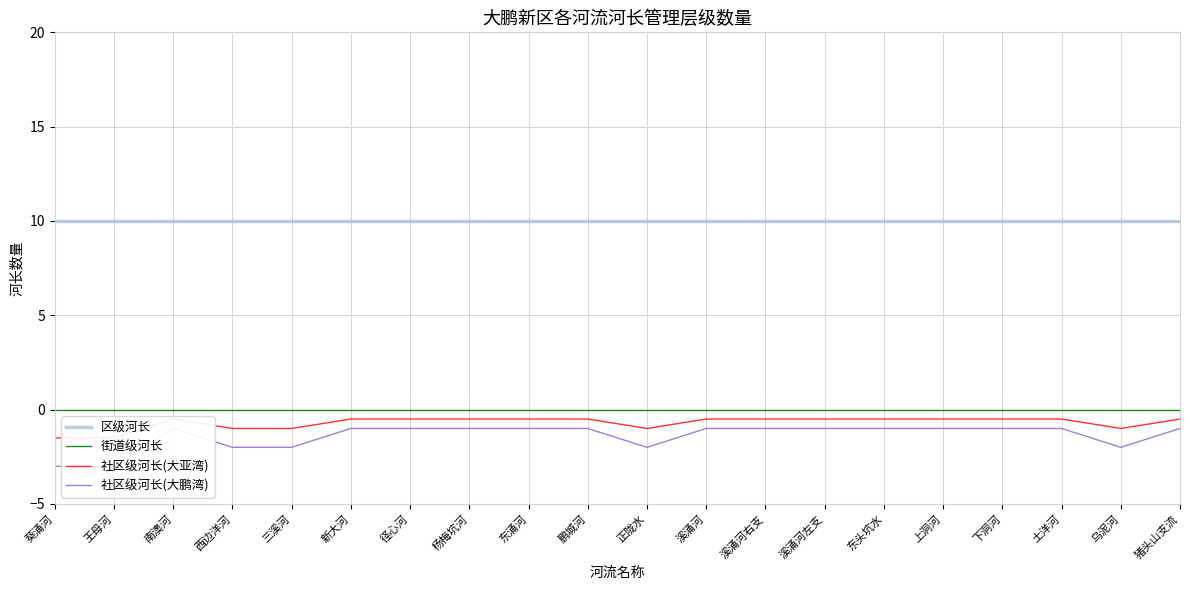

Which series has the widest spread of values?

社区级河长(大鹏湾)